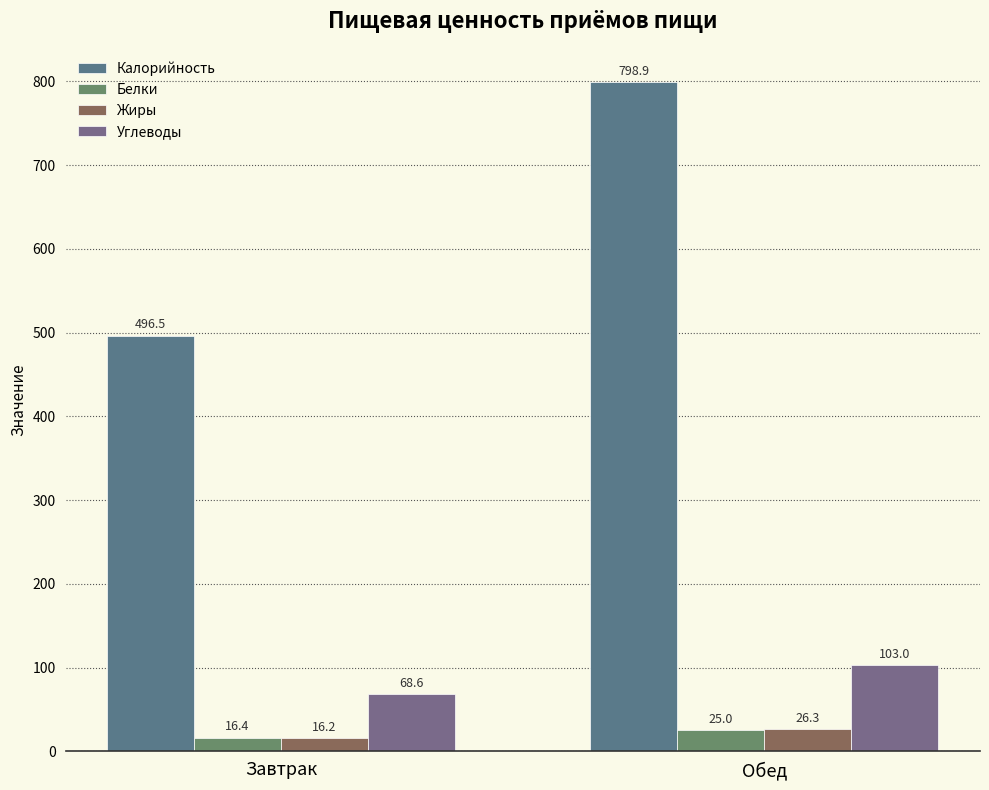

The Углеводы series shows 103.0 at Обед. True or false?

True